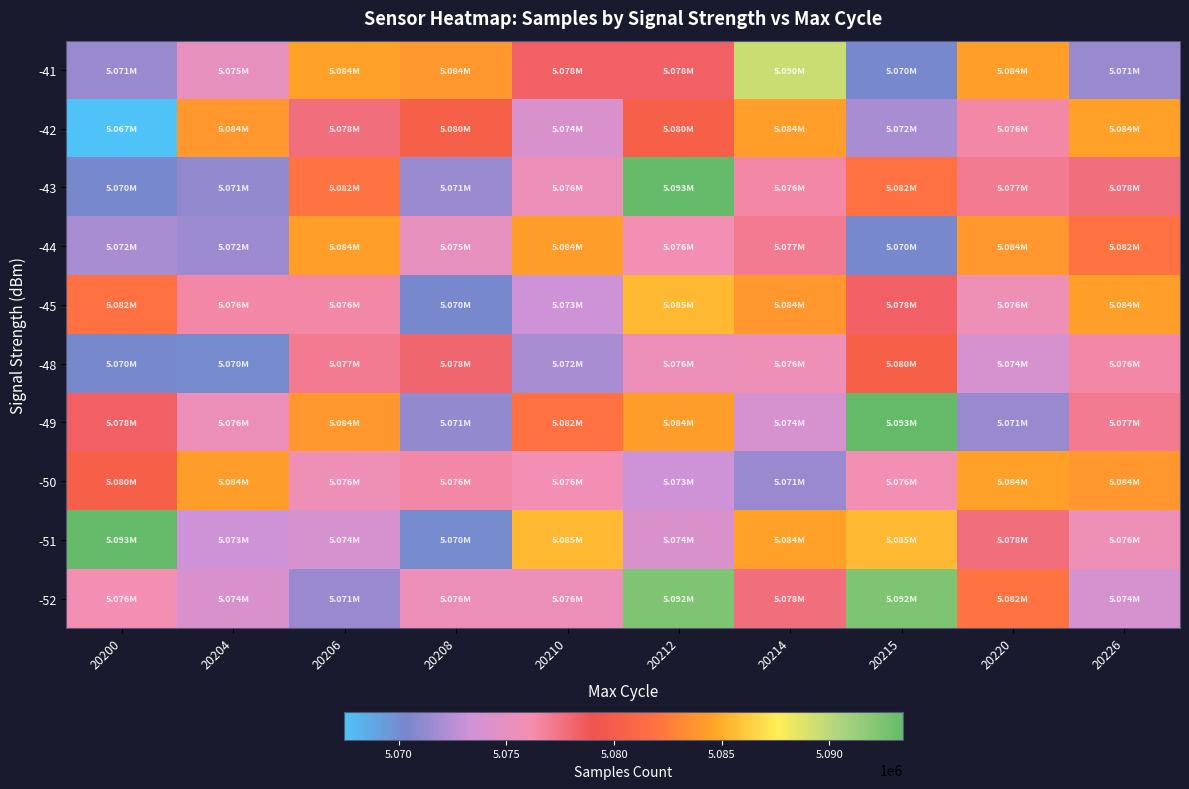

What is the spread (max minus min) of values at 20215?

23130